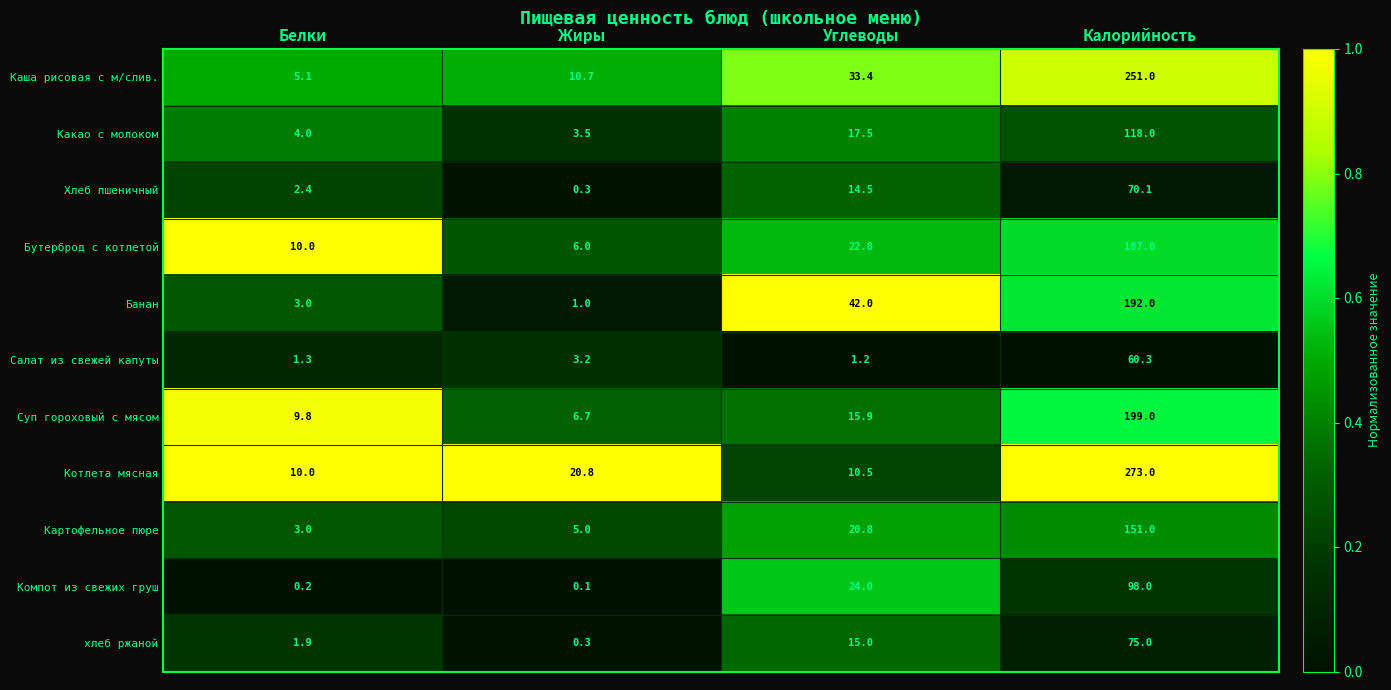

What is the total value across all series at Калорийность?

1674.4